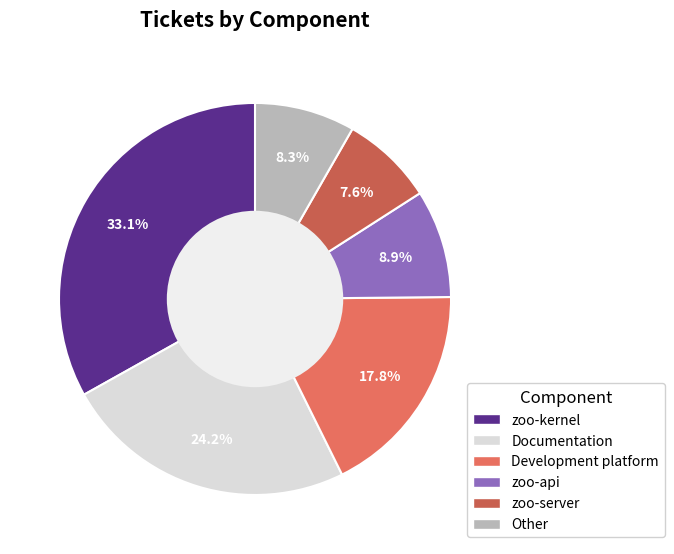

Does Documentation account for over 50% of the chart?

No